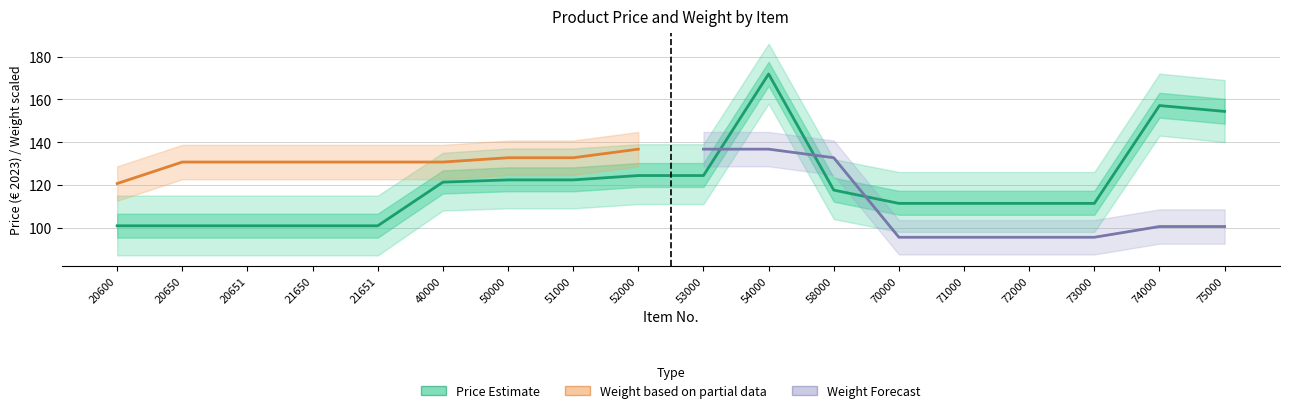

Reading left to right, extract all data points from this chart.

100.9	100.9	100.9	100.9	100.9	121.3	122.3	122.3	124.3	124.3	171.8	117.5	111.3	111.3	111.3	111.3	157.1	154.3